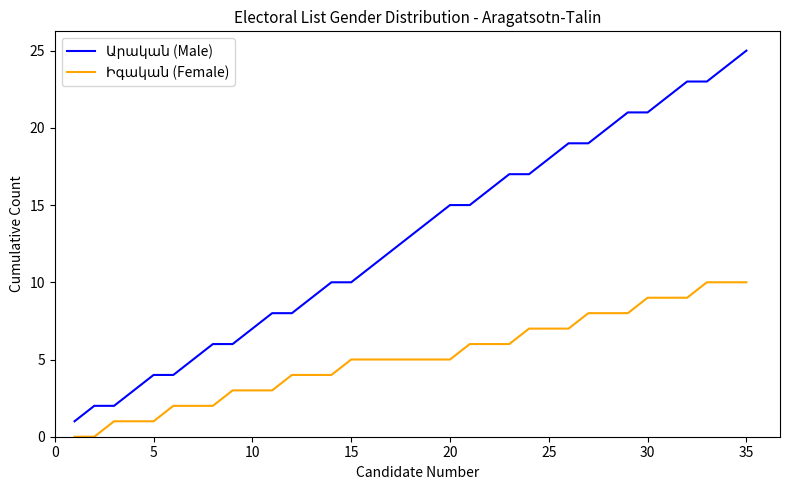

Is the value of Իգական (Female) at 5 greater than the value of Արական (Male) at 11?

No